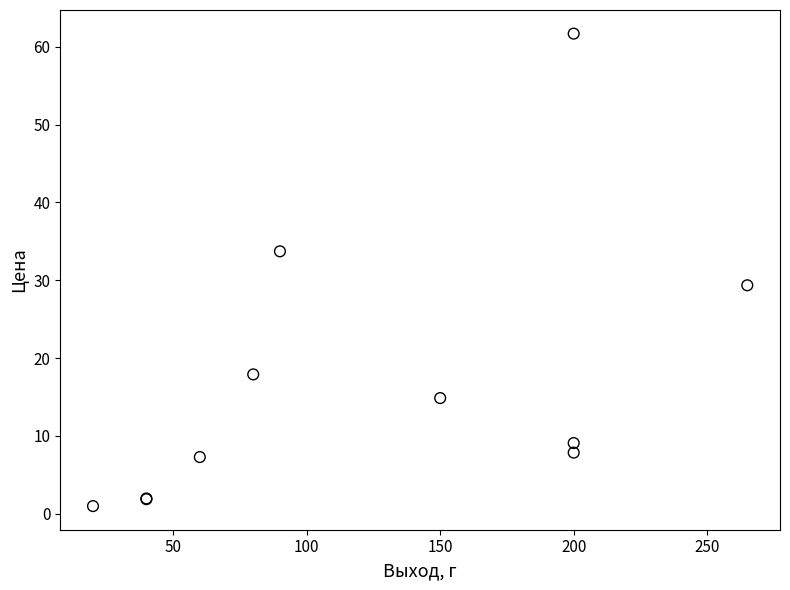

What Y value in the scatter plot is closest to 31?

29.4